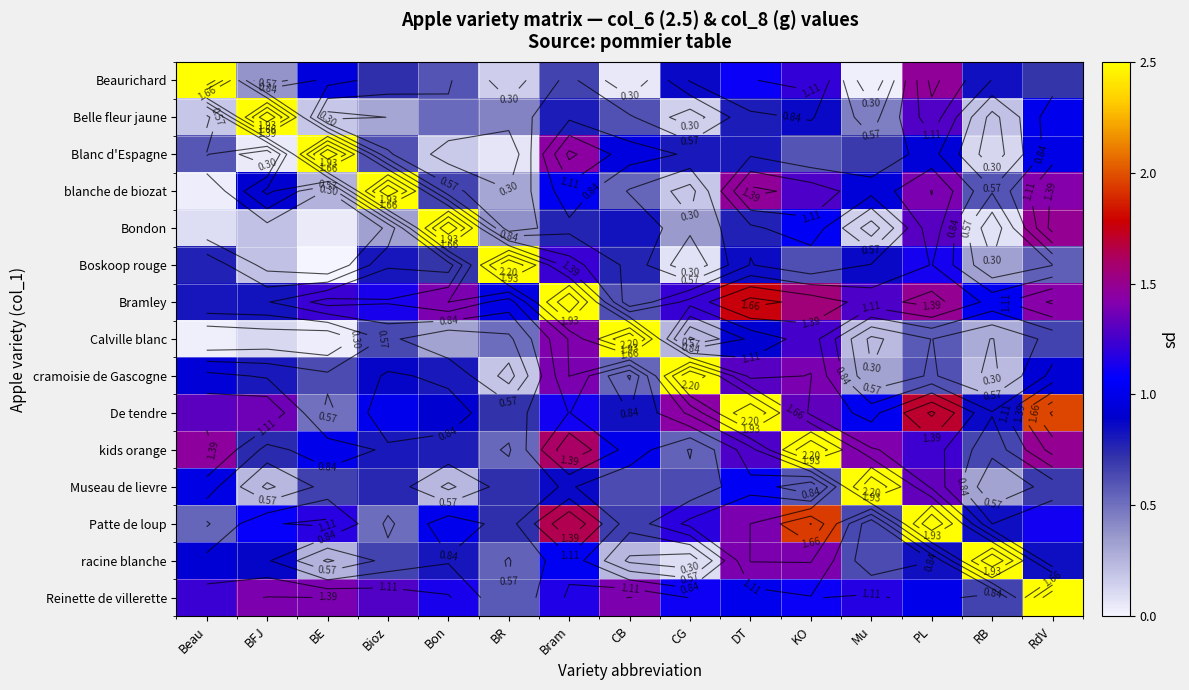

At how many categories does at least one series exceed 0?

15